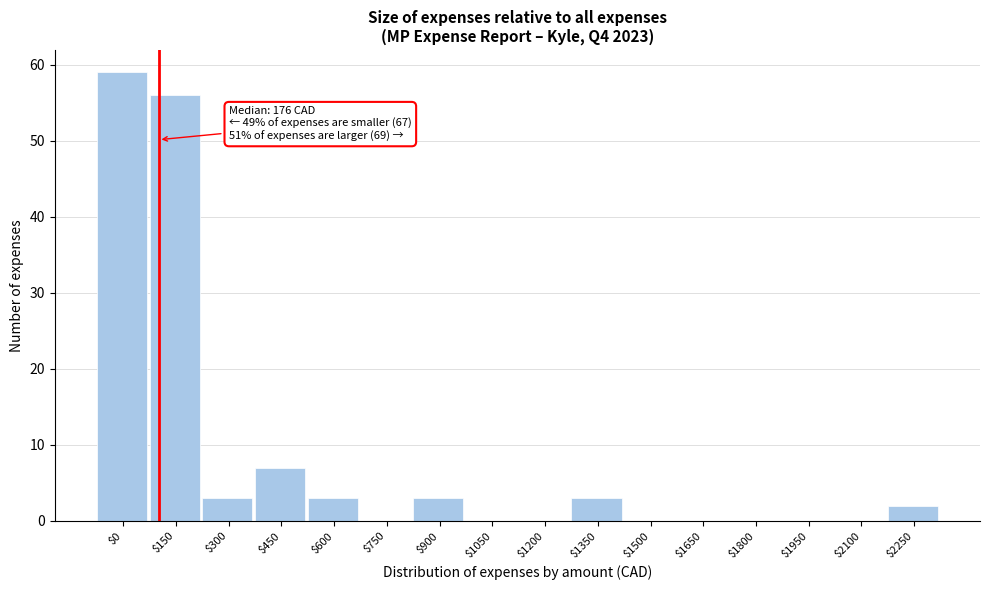

Is it true that the value at $1200 is 20?

False